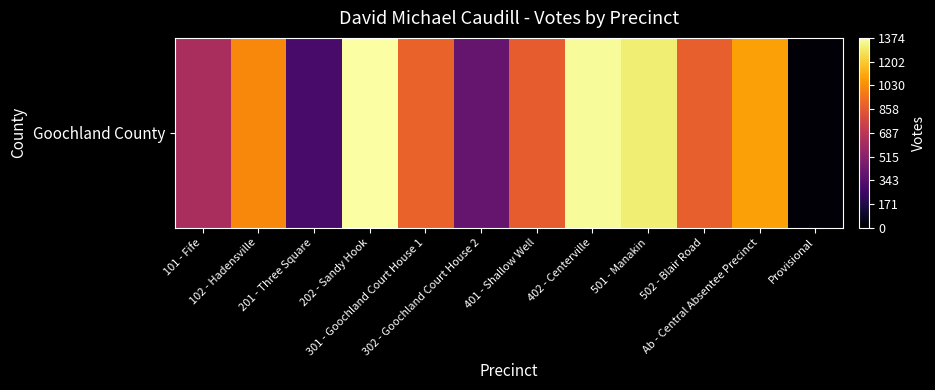

Reading left to right, list all the values displayed in this chart.

101 - Fife=626	102 - Hadensville=1018	201 - Three Square=297	202 - Sandy Hook=1374	301 - Goochland Court House 1=896	302 - Goochland Court House 2=393	401 - Shallow Well=871	402 - Centerville=1356	501 - Manakin=1306	502 - Blair Road=883	Ab - Central Absentee Precinct=1085	Provisional=12